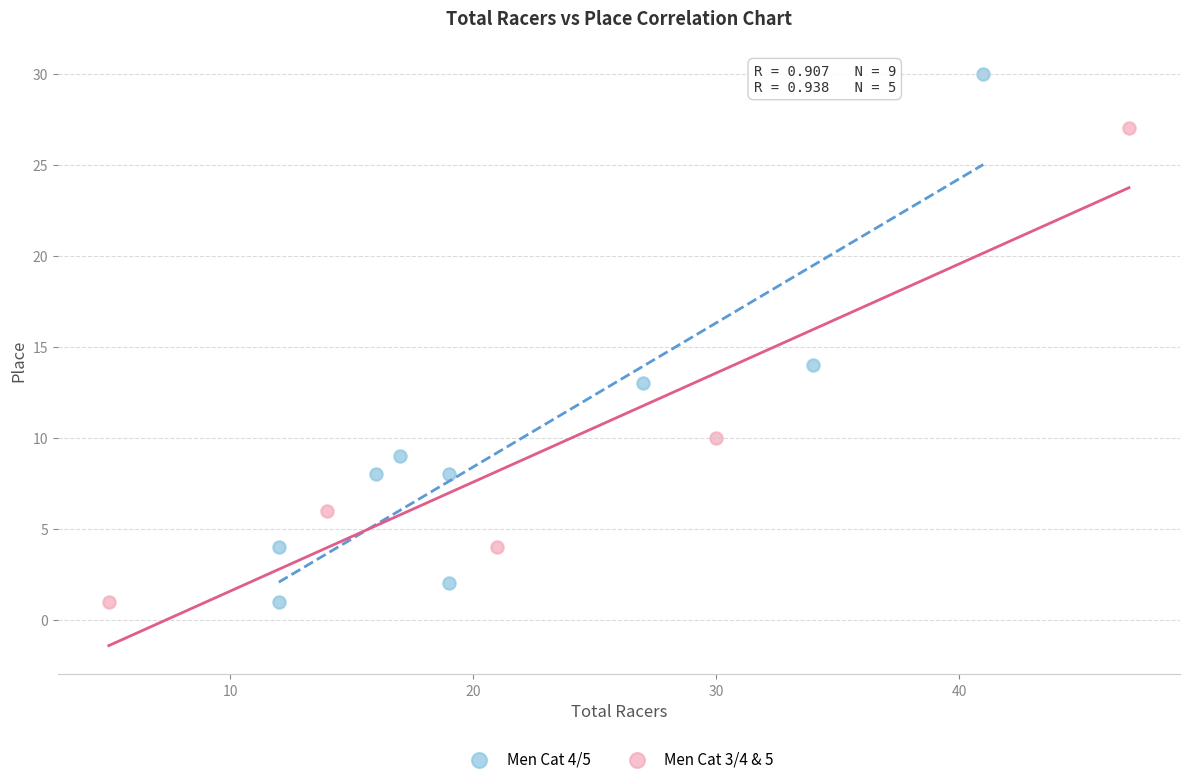

Which series contains the highest Y value?

Men Cat 4/5